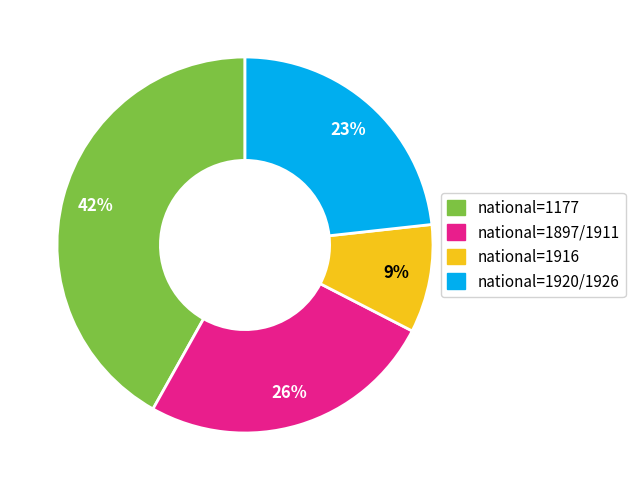

To the nearest percent, what is the difference between the largest and smallest slice percentages?

33%